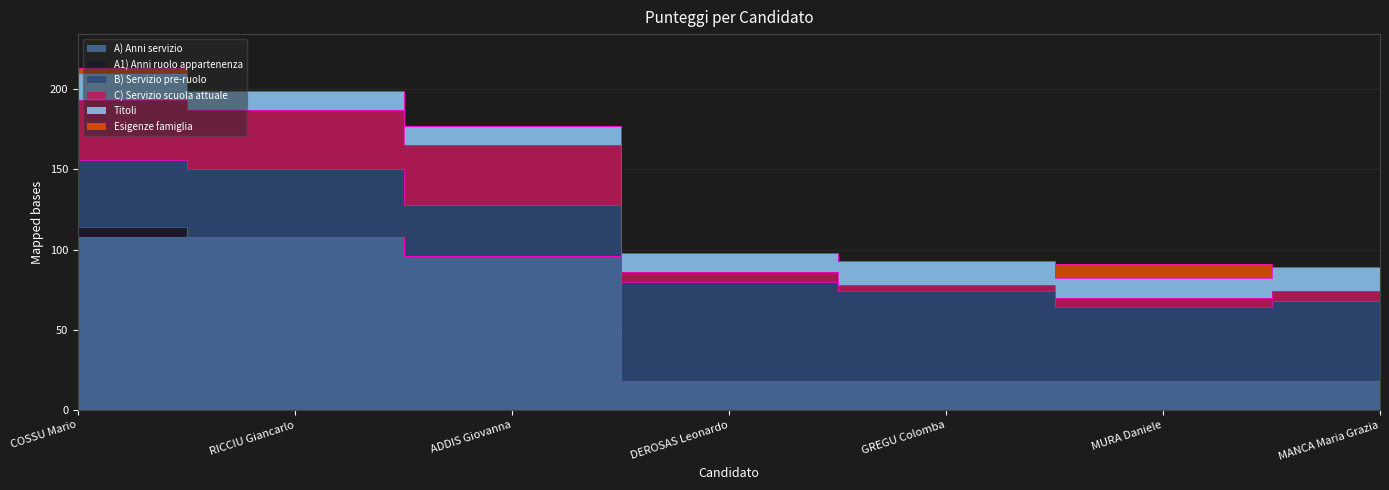

At which label is C) Servizio scuola attuale closest to 20?

DEROSAS Leonardo